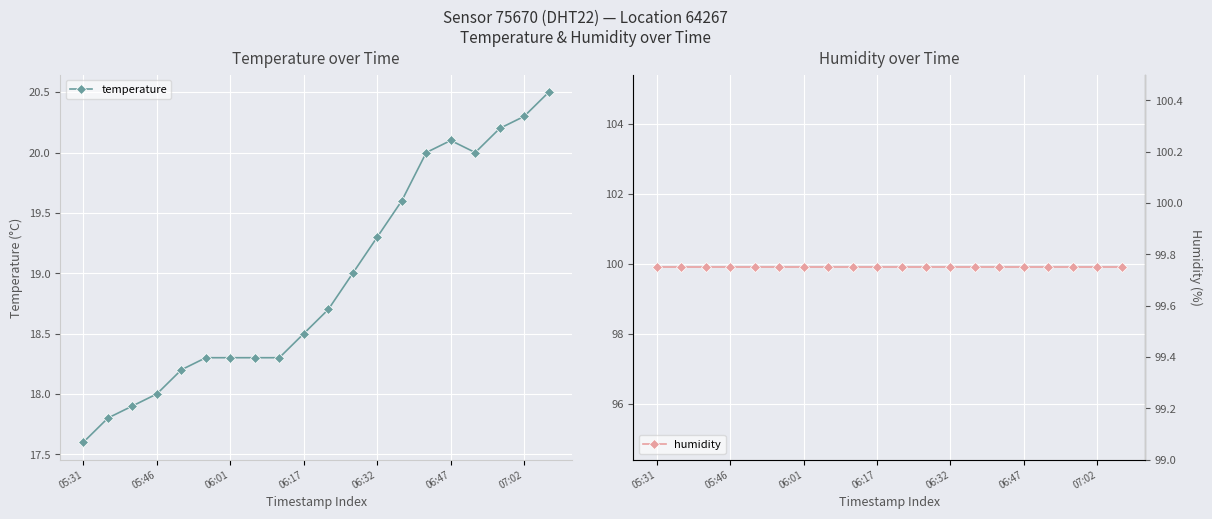

Where is humidity nearest to the value 99?

05:31